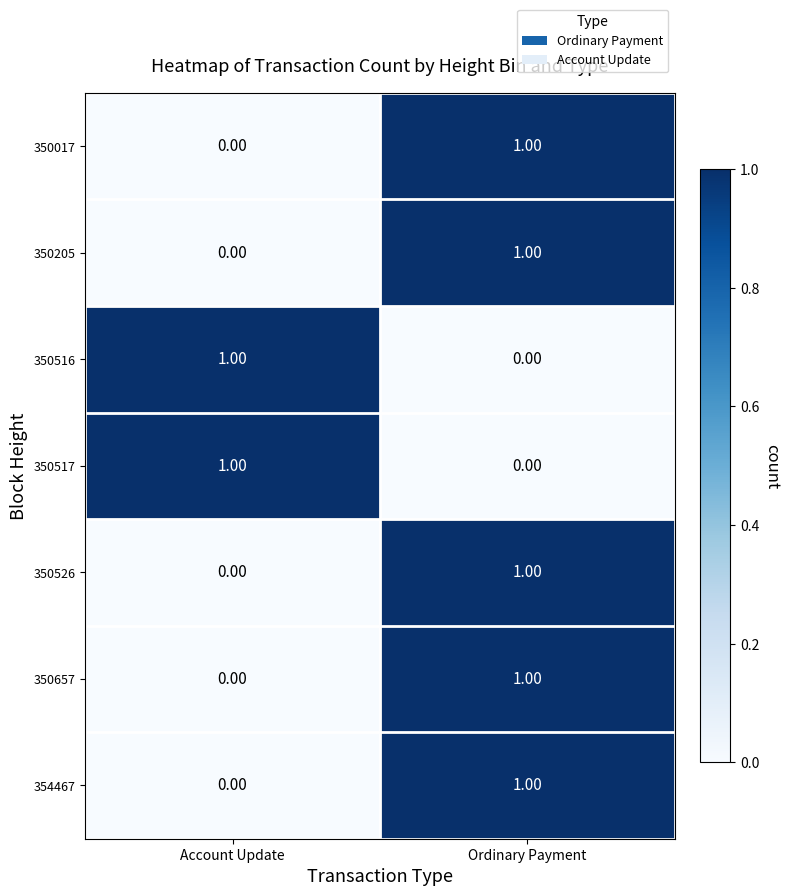

At which label does 350526 reach its minimum?

Account Update